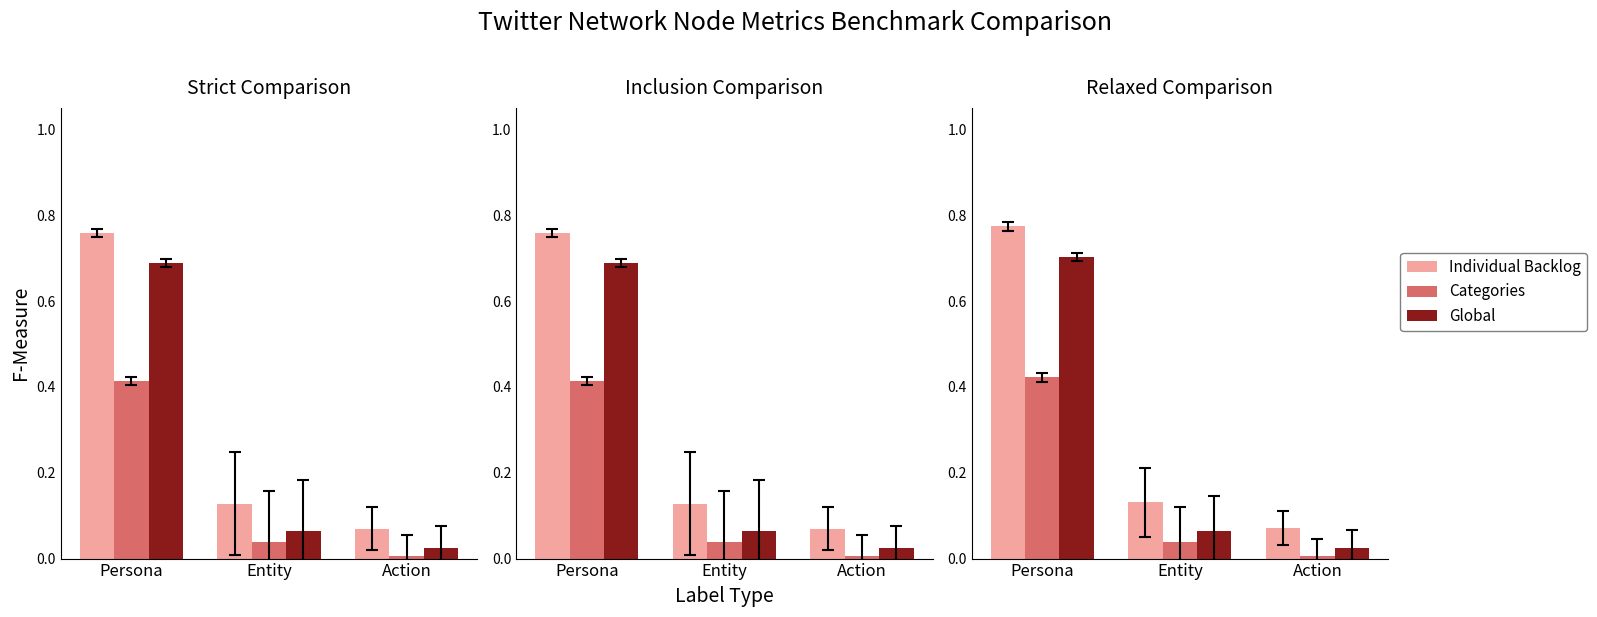

What value does the Global series have at Entity?

0.1